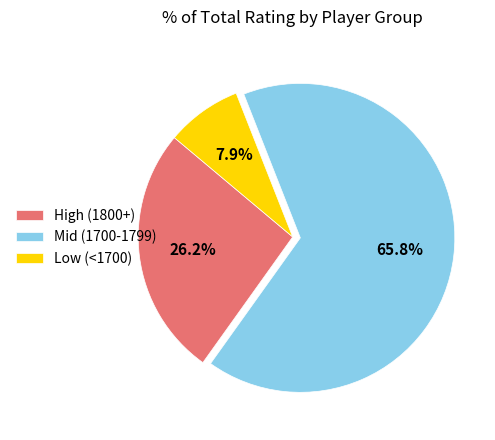

Does any single category account for the majority?

Yes